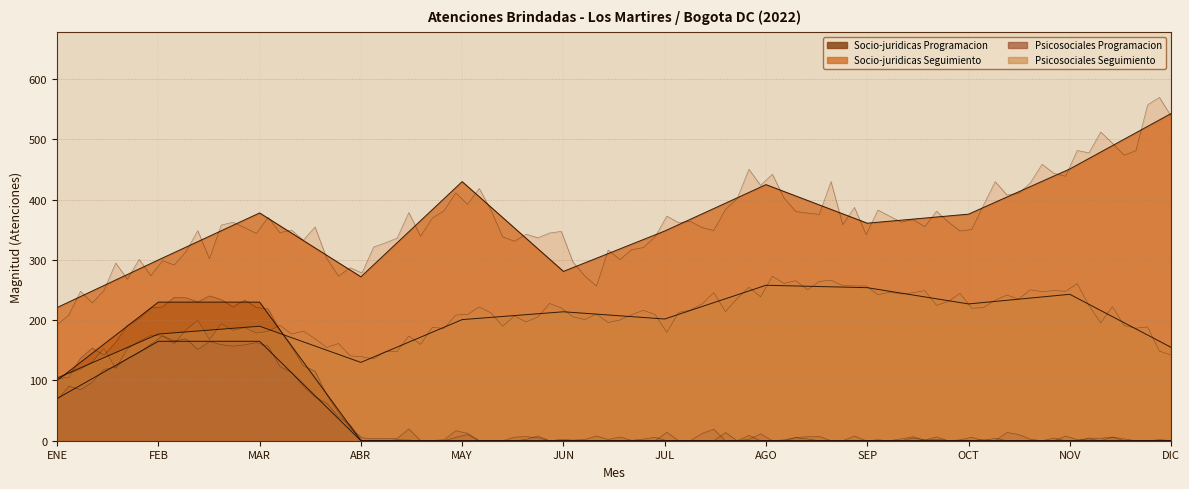

List the labels in order of Socio-juridicas Programacion value, smallest first.

ABR, MAY, JUN, JUL, AGO, SEP, OCT, NOV, DIC, ENE, FEB, MAR